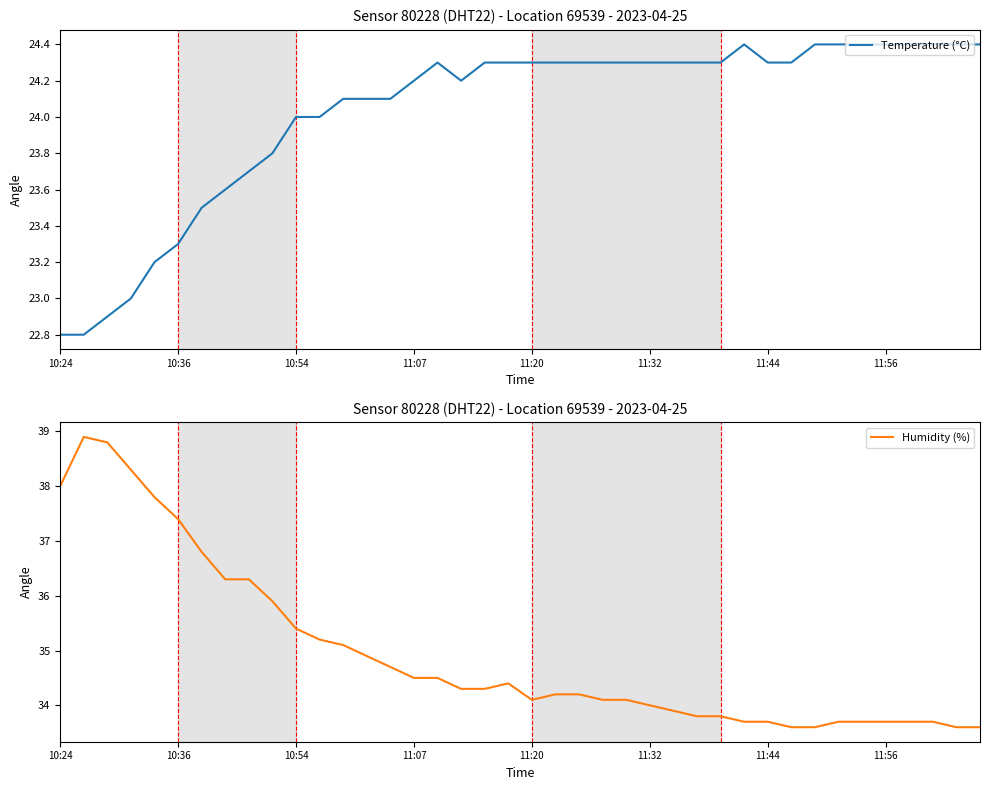

What is the difference between the second highest and second lowest values in the Humidity (%) series?

5.2